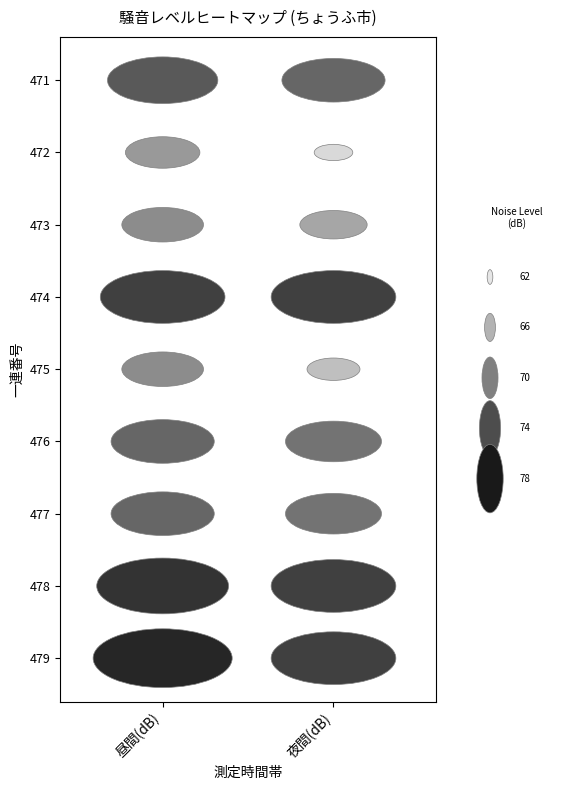

Which series has the largest range (max minus min)?

472